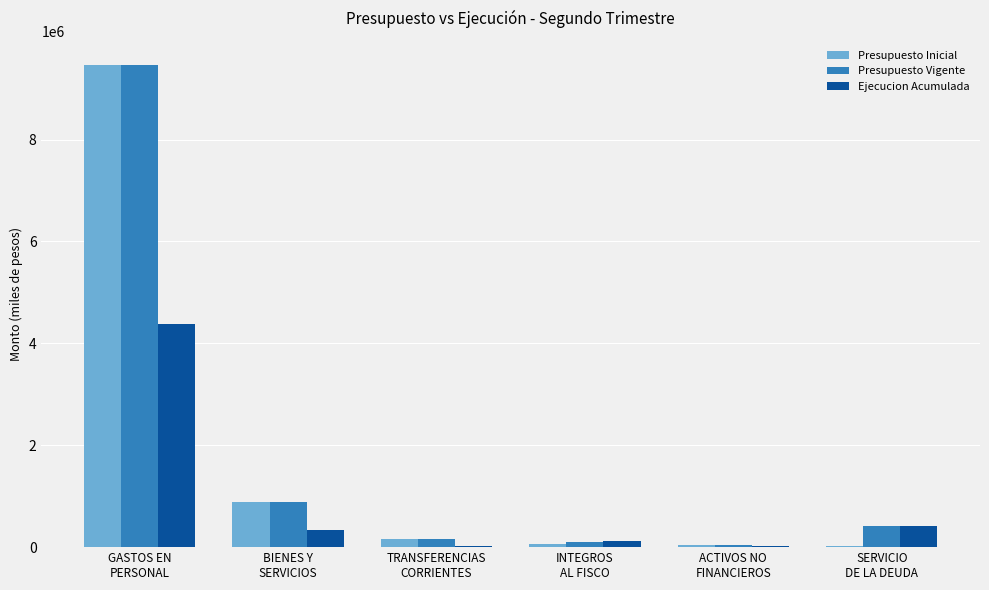

At which category does the chart reach its peak across all series?

GASTOS EN
PERSONAL